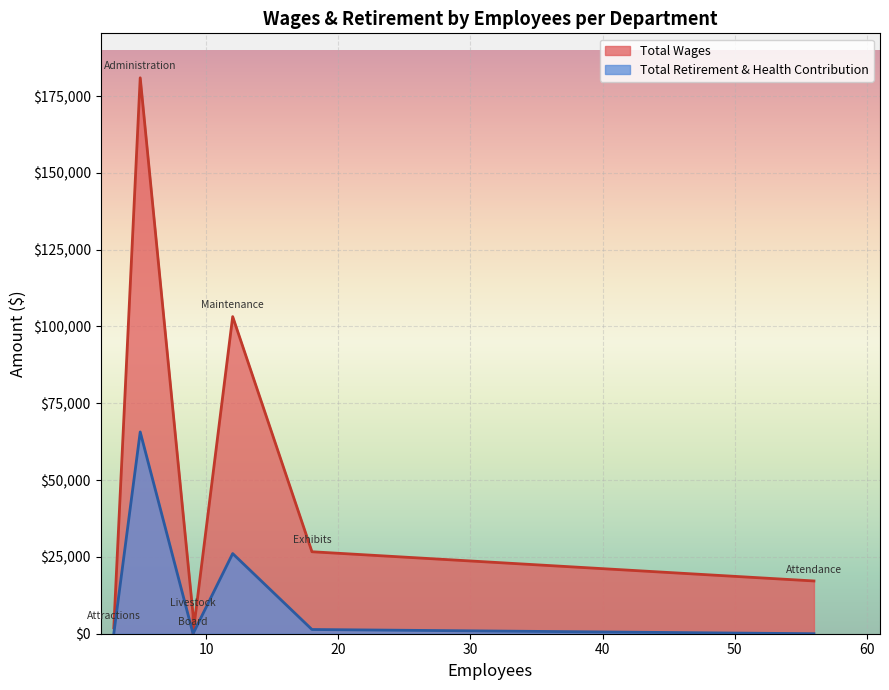

At how many categories does at least one series exceed 151575?

1